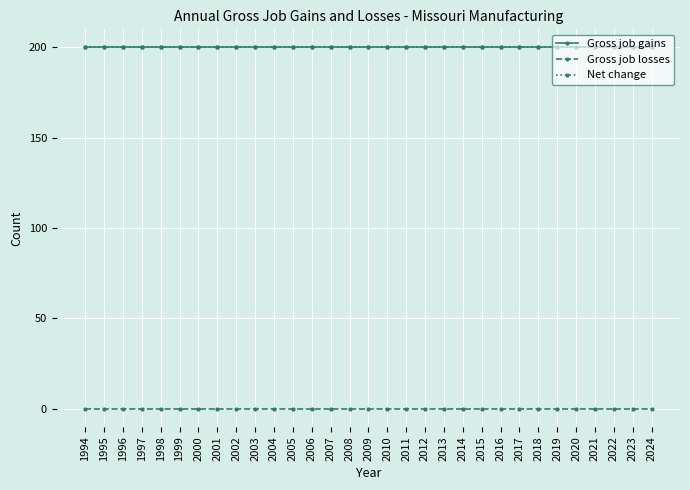

Is this an area chart (filled region under the line)?

No